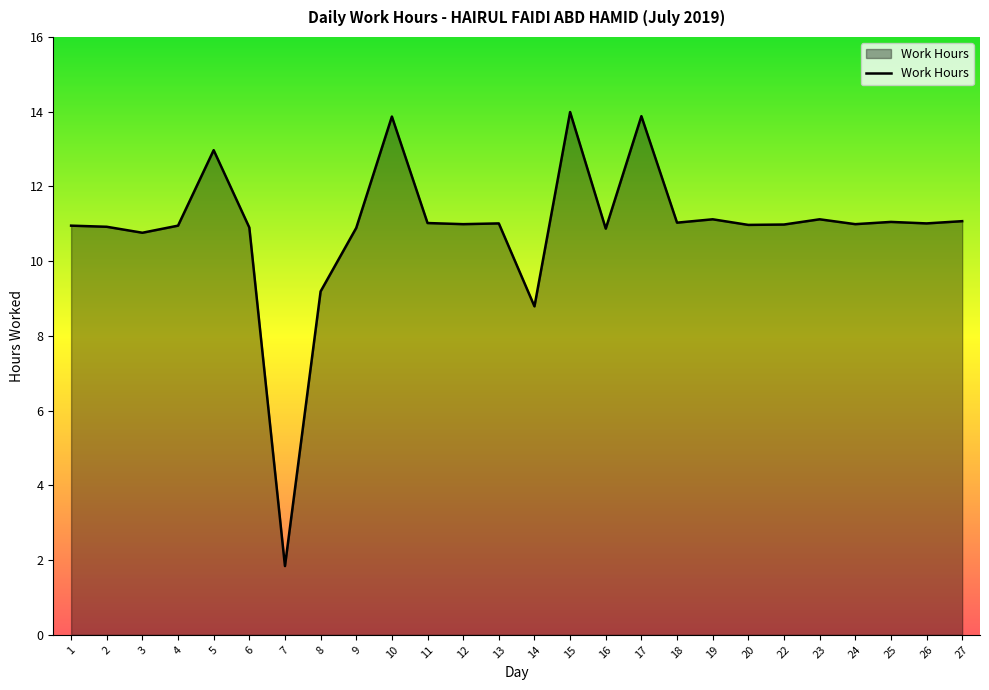

Count the number of values greater than 10.

23